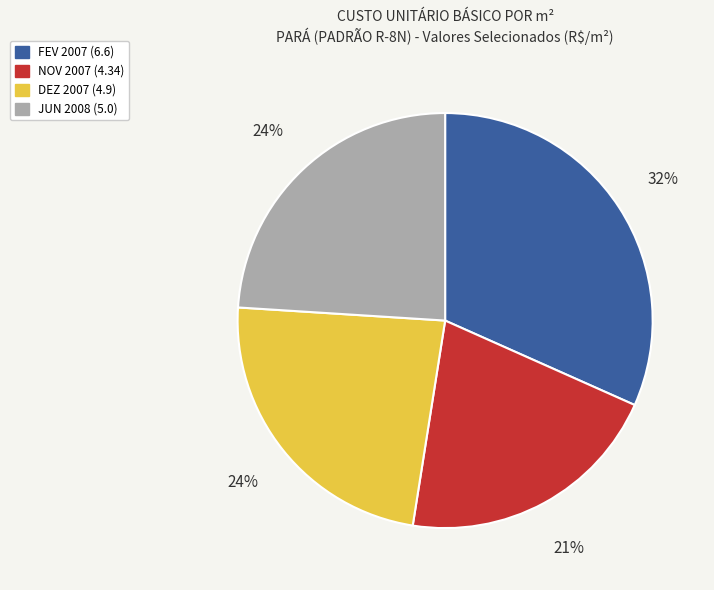

Do FEV 2007 (6.6) and DEZ 2007 (4.9) together represent more than half of the pie?

Yes